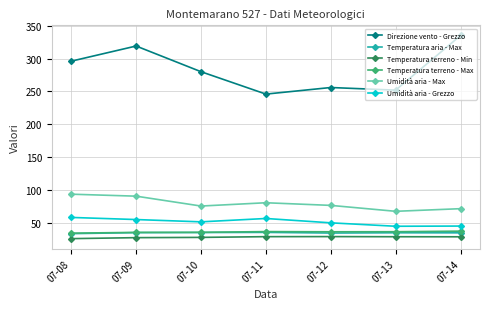

What is the value of the Direzione vento - Grezzo point at the 7th from the left?

335.0